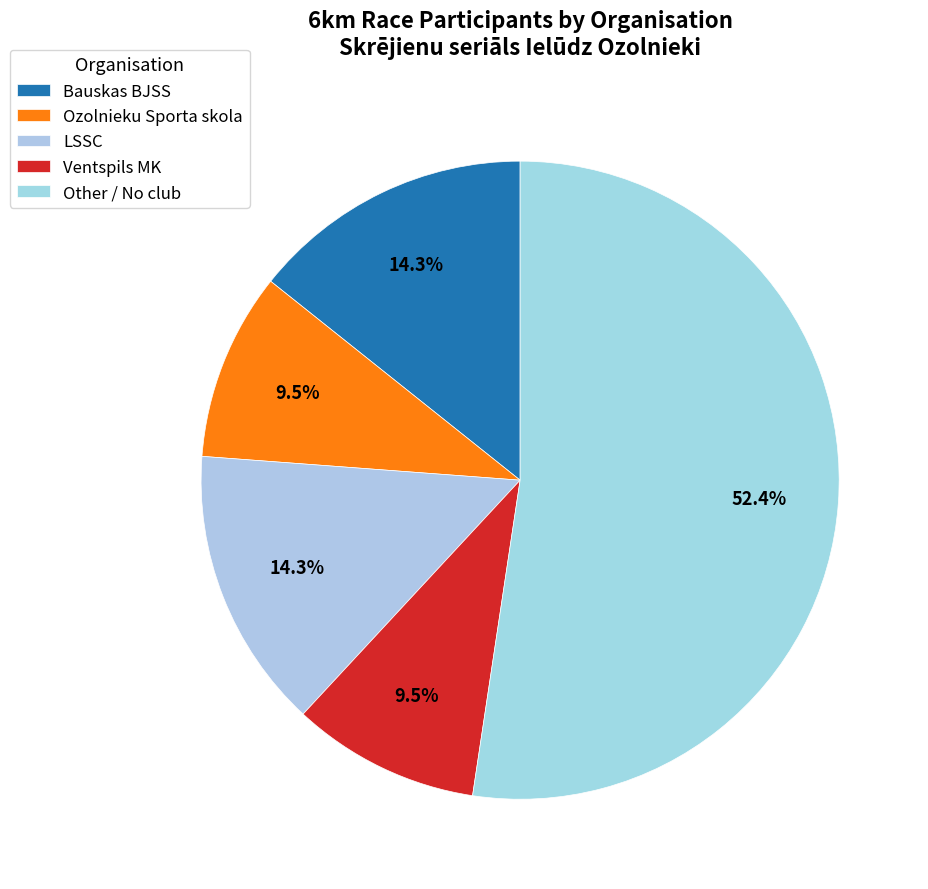

How many segments does this pie chart have?

5